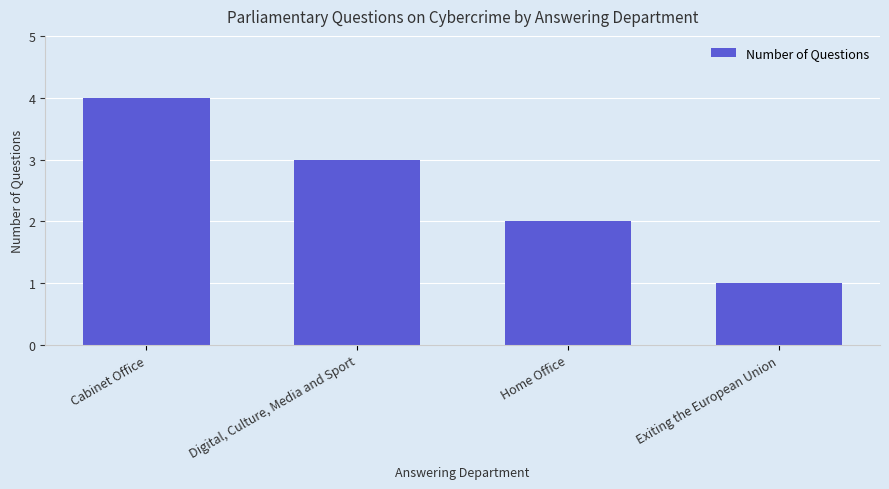

Reading right to left, transcribe all the data shown in this chart.

1	2	3	4